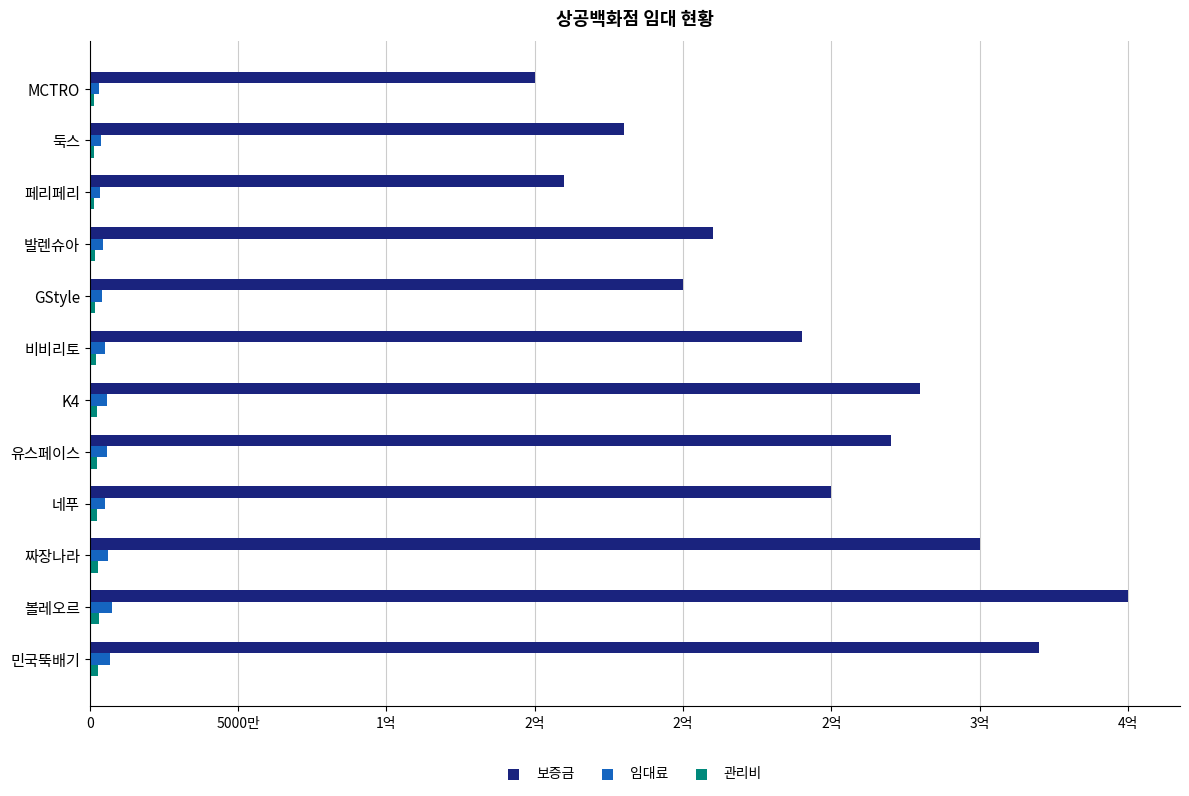

What is the value of the 임대료 bar at the 3rd from the left?

3400000